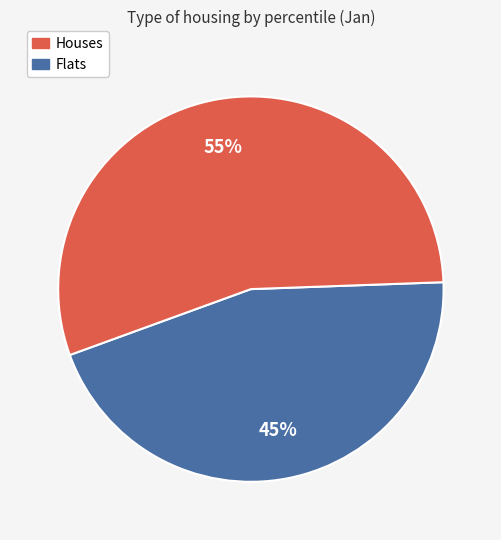

To the nearest percent, what is the difference between the largest and smallest slice percentages?

10%